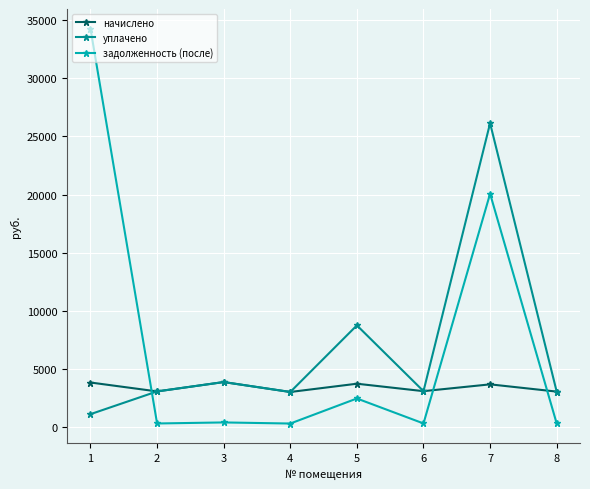

Which series has the largest total across all categories?

задолженность (после)